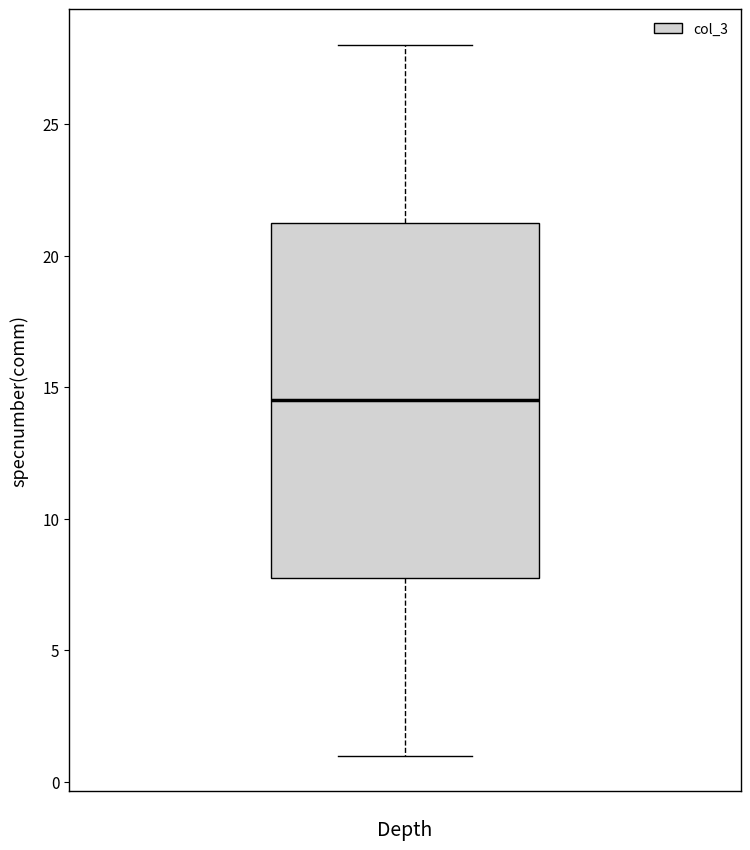

Read this box plot against the y-axis: the position of the median line, the range covered by the box, and the ends of both whiskers. The values are not printed on the chart, so give them approximately, as read against the axis.

median 14.5, box 8.0 to 21.5, whiskers 1.0 to 28.0